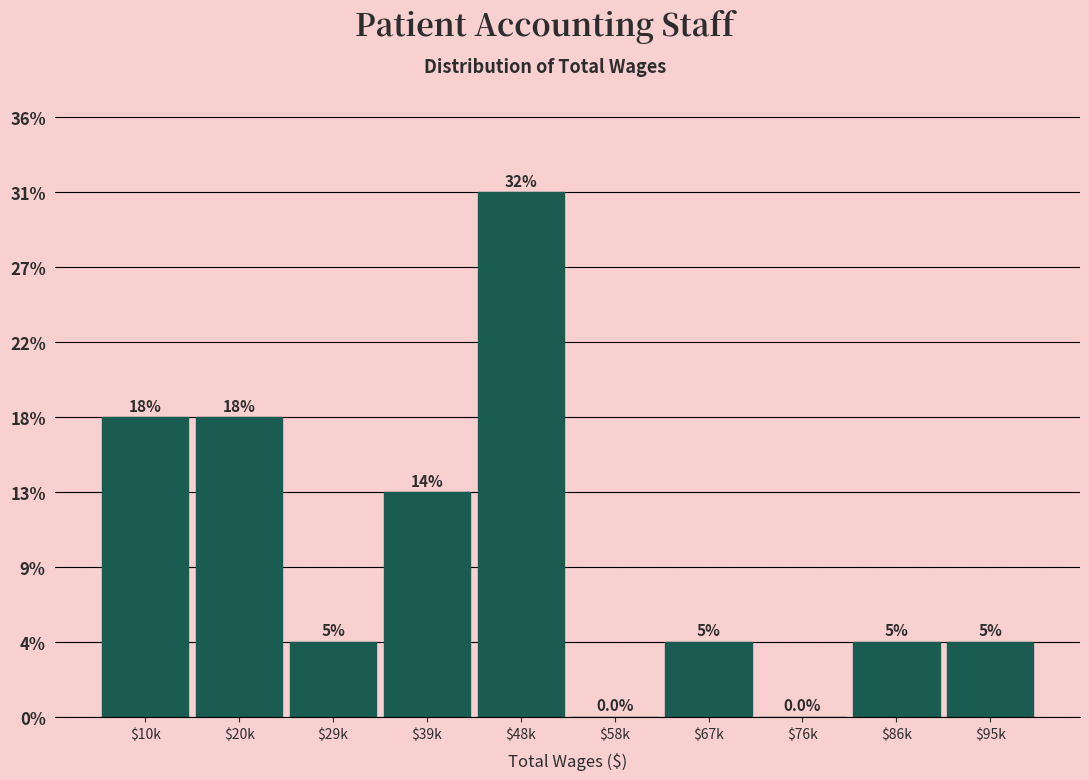

Are the bars horizontal?

No